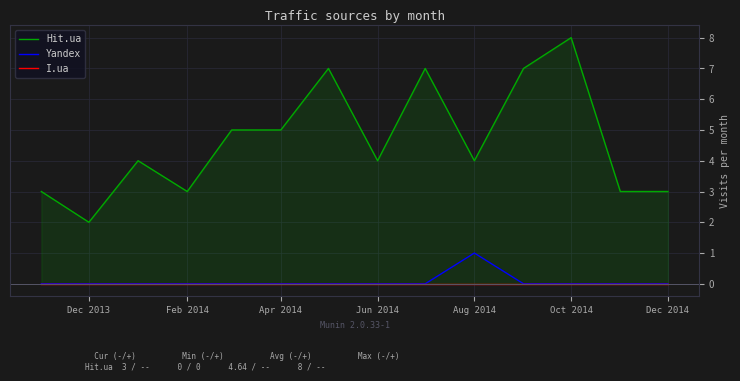

Which series has the largest range (max minus min)?

Hit.ua